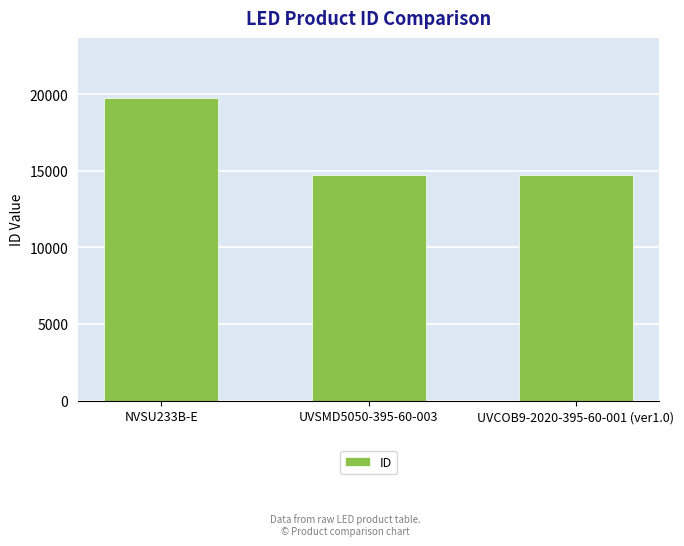

Are the bars horizontal?

No